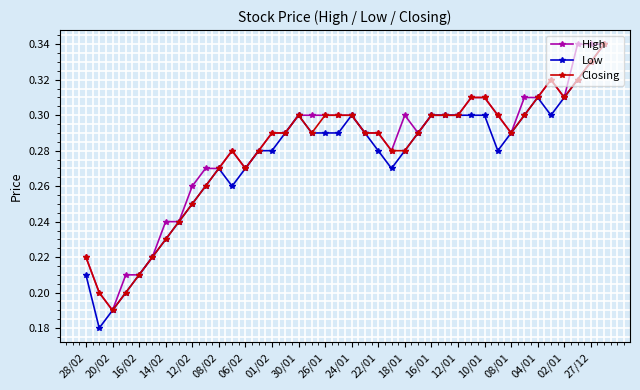

Count the High values in the range 0 to 1.

40